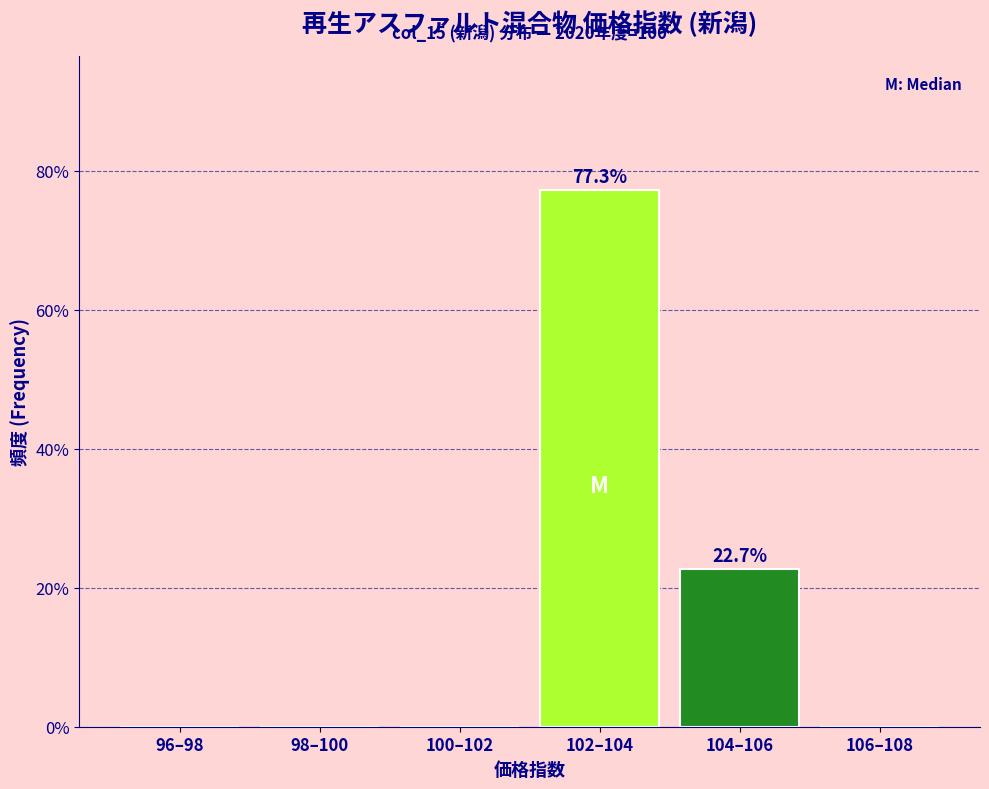

Reading left to right, transcribe all the data shown in this chart.

96–98=0.0	98–100=0.0	100–102=0.0	102–104=77.3	104–106=22.7	106–108=0.0